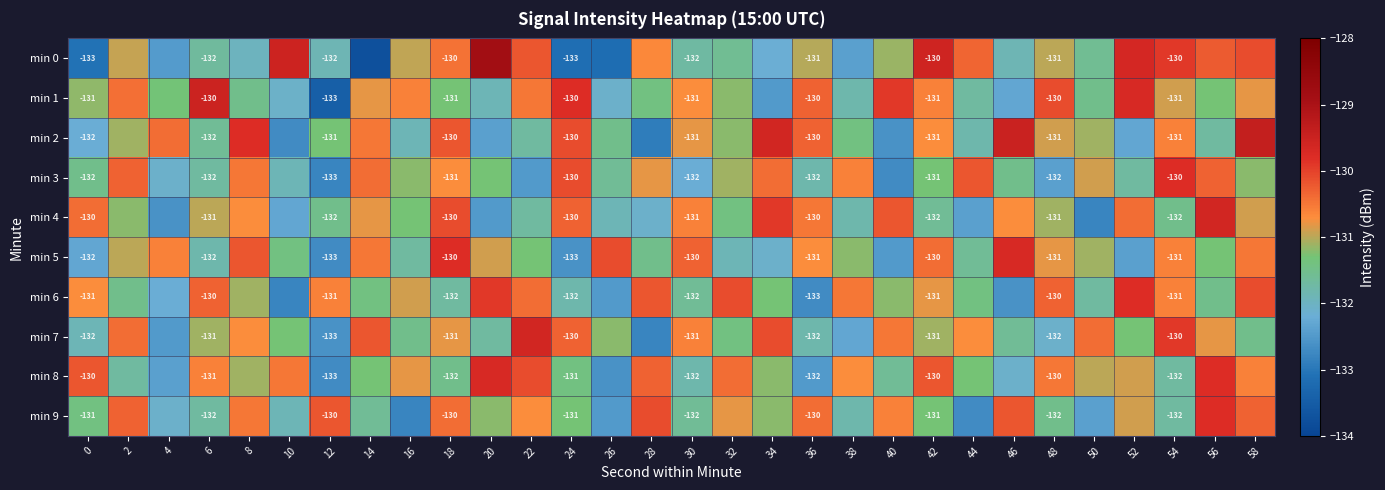

Rank the series at 56 from highest to lowest value.

min 4, min 8, min 9, min 0, min 3, min 7, min 1, min 5, min 6, min 2